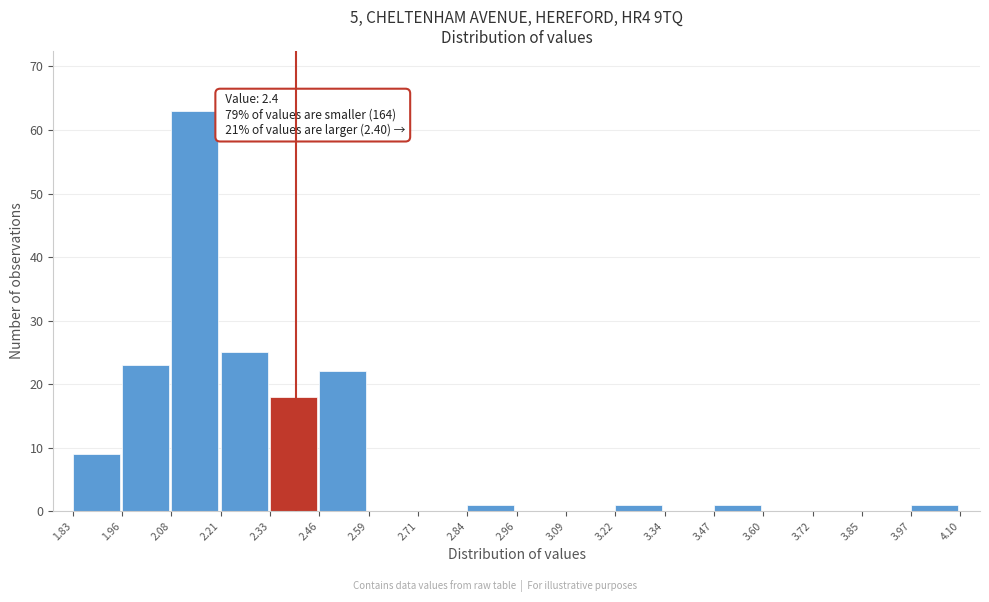

Which range on the x-axis has the tallest bar?

2.08 to 2.21